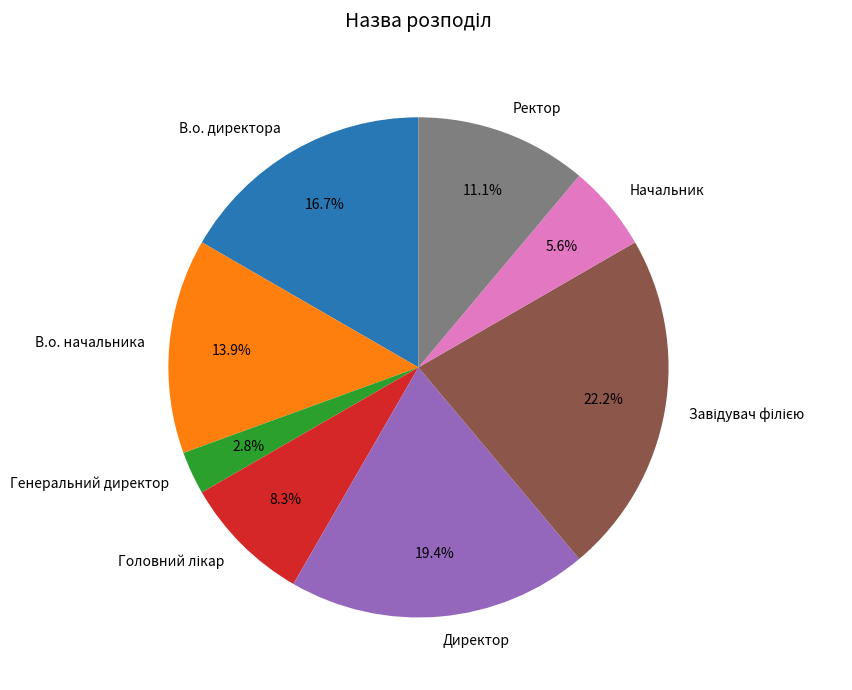

What is the smallest slice in the pie chart?

Генеральний директор